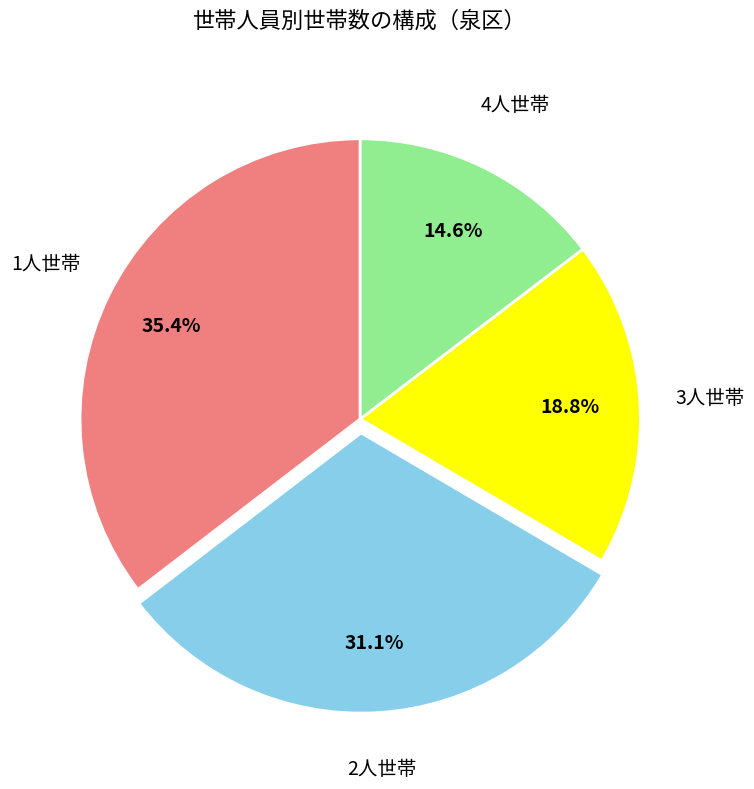

Is there any slice that represents more than half of the pie?

No